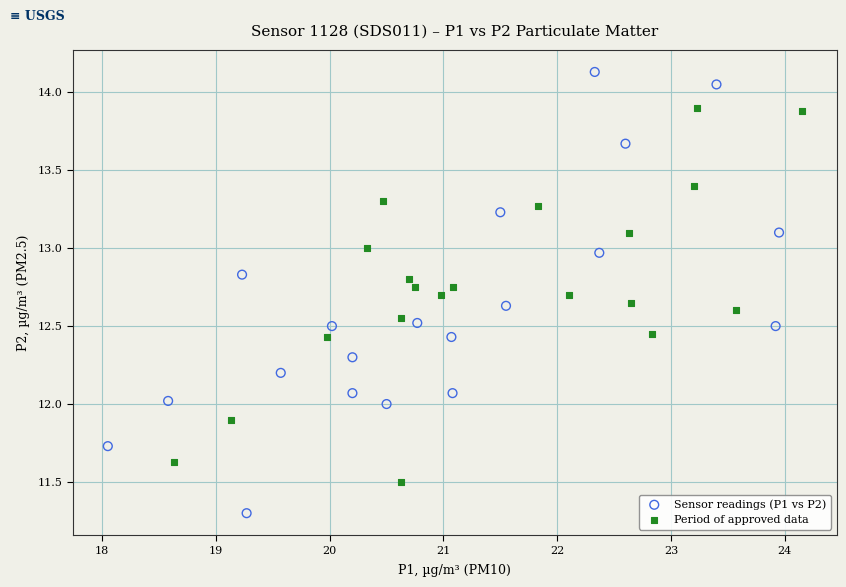

What are all the series names shown in the legend?

Sensor readings (P1 vs P2), Period of approved data